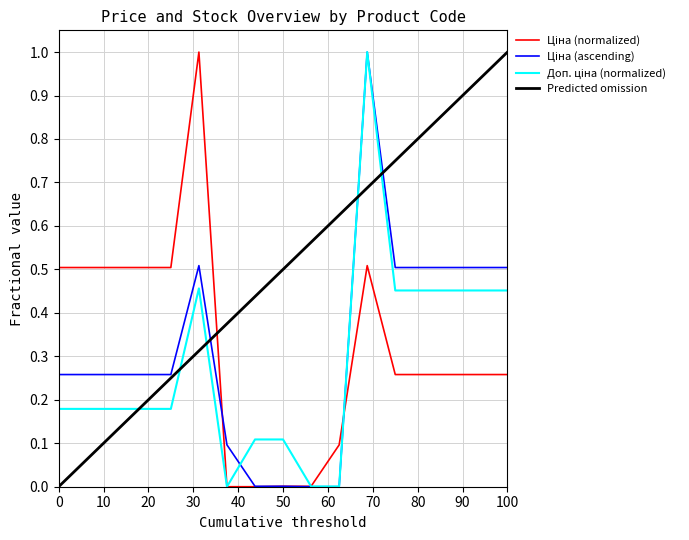

What is the greatest value displayed?

1.0